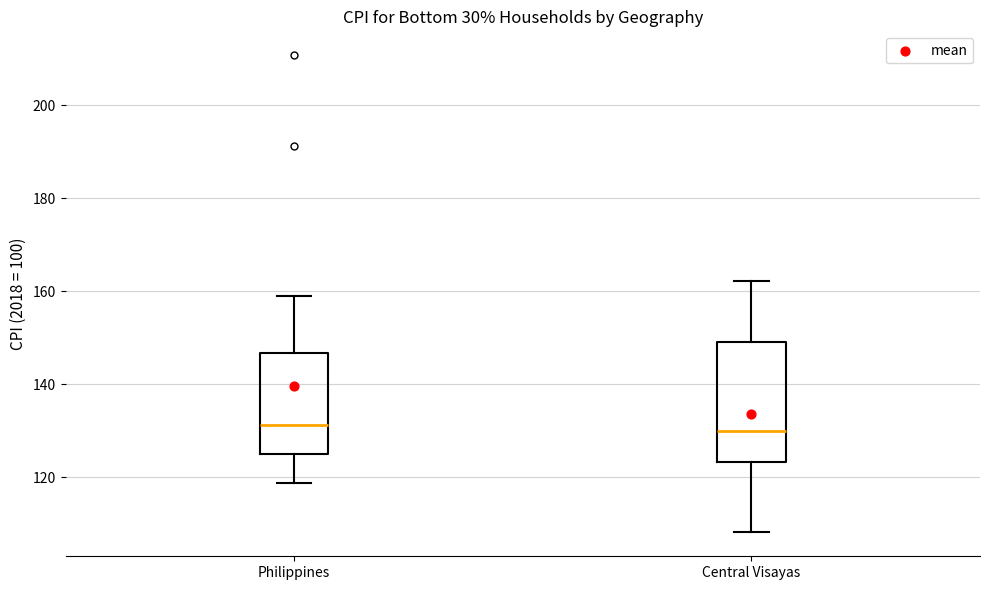

Where does the lower whisker of the box for Central Visayas end on the y-axis? The values are not printed on the chart, so give them approximately, as read against the axis.

108